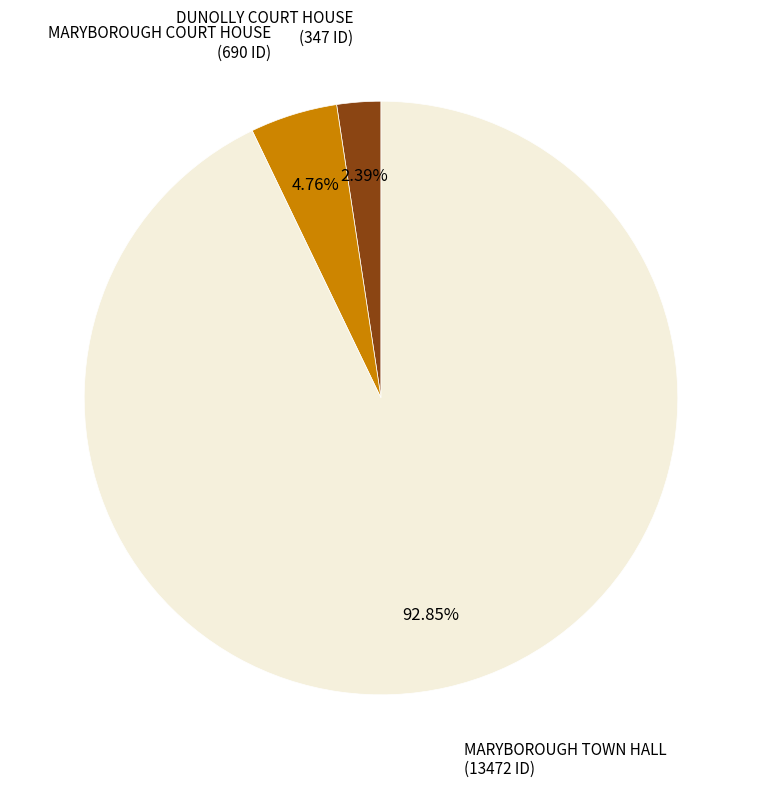

Count the number of slices in the pie.

3